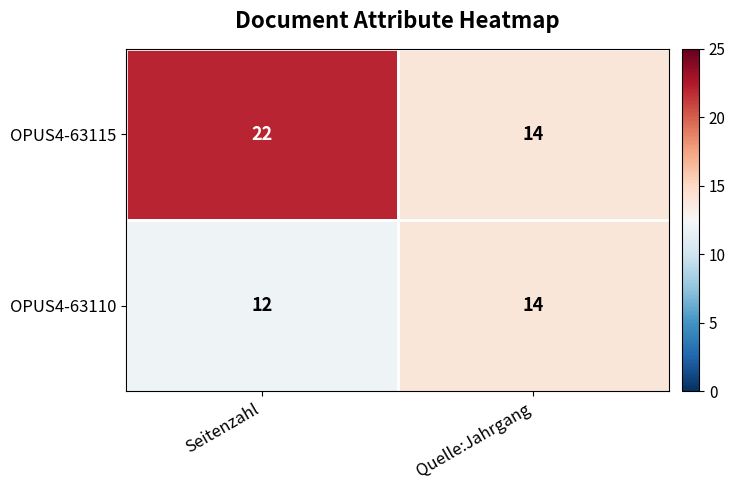

The value of OPUS4-63110 at Quelle:Jahrgang is 4. True or false?

False